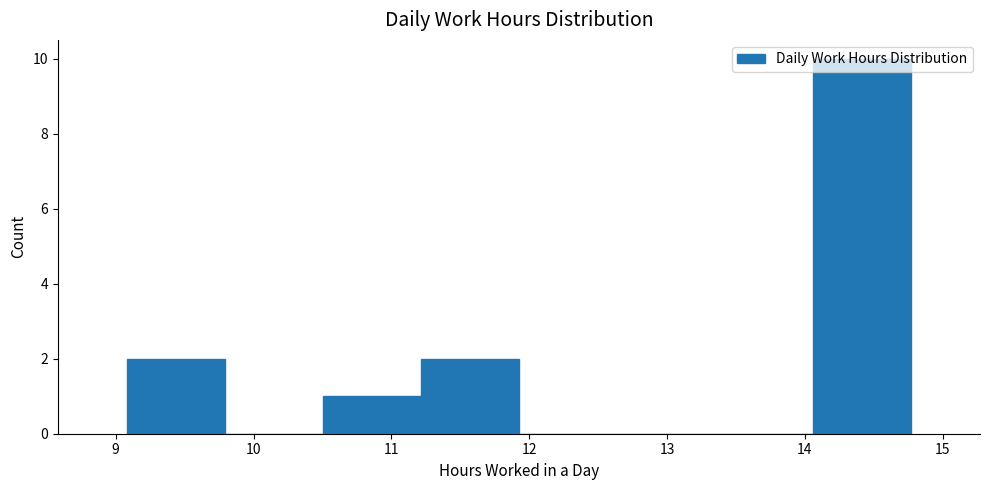

Which range on the x-axis has the tallest bar?

14.1 to 14.8